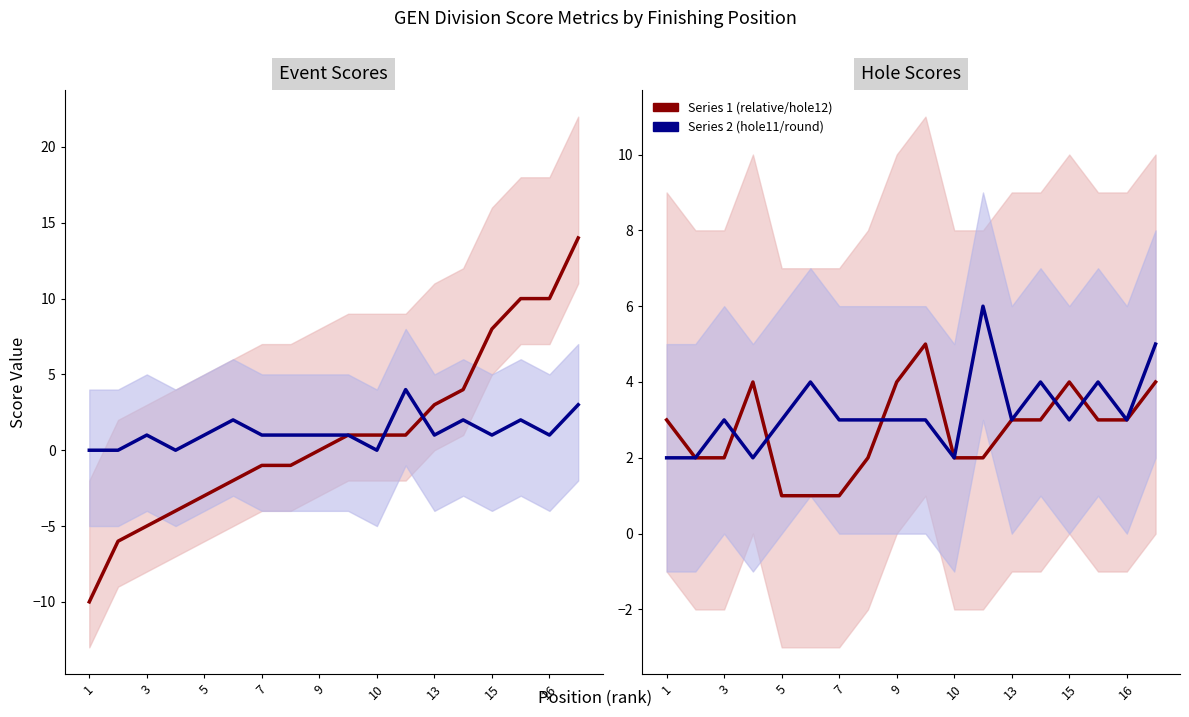

Where is the first local maximum for event_relative_score / hole_12?

7